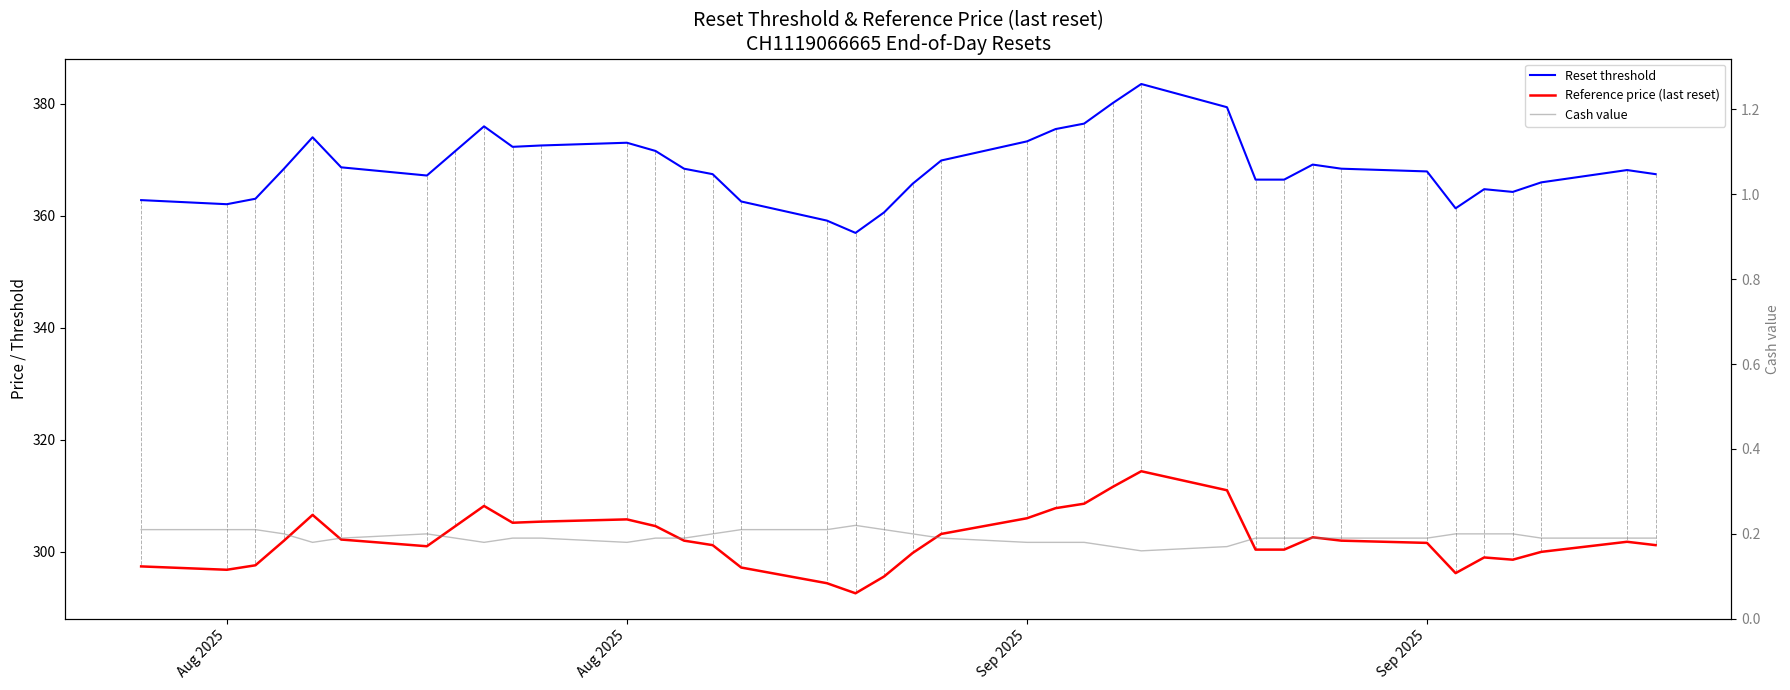

At how many categories does at least one series exceed 208?

38